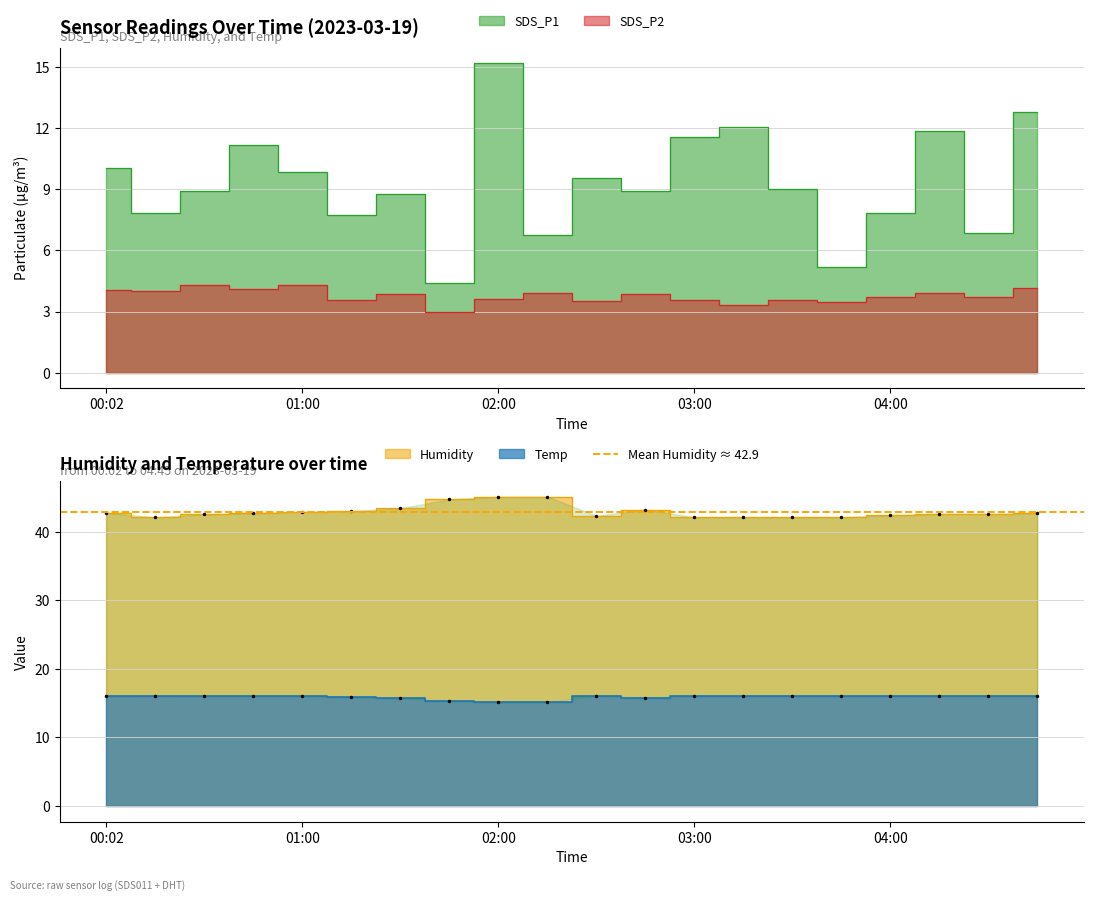

What is the label of the 20th point from the right?

00:02